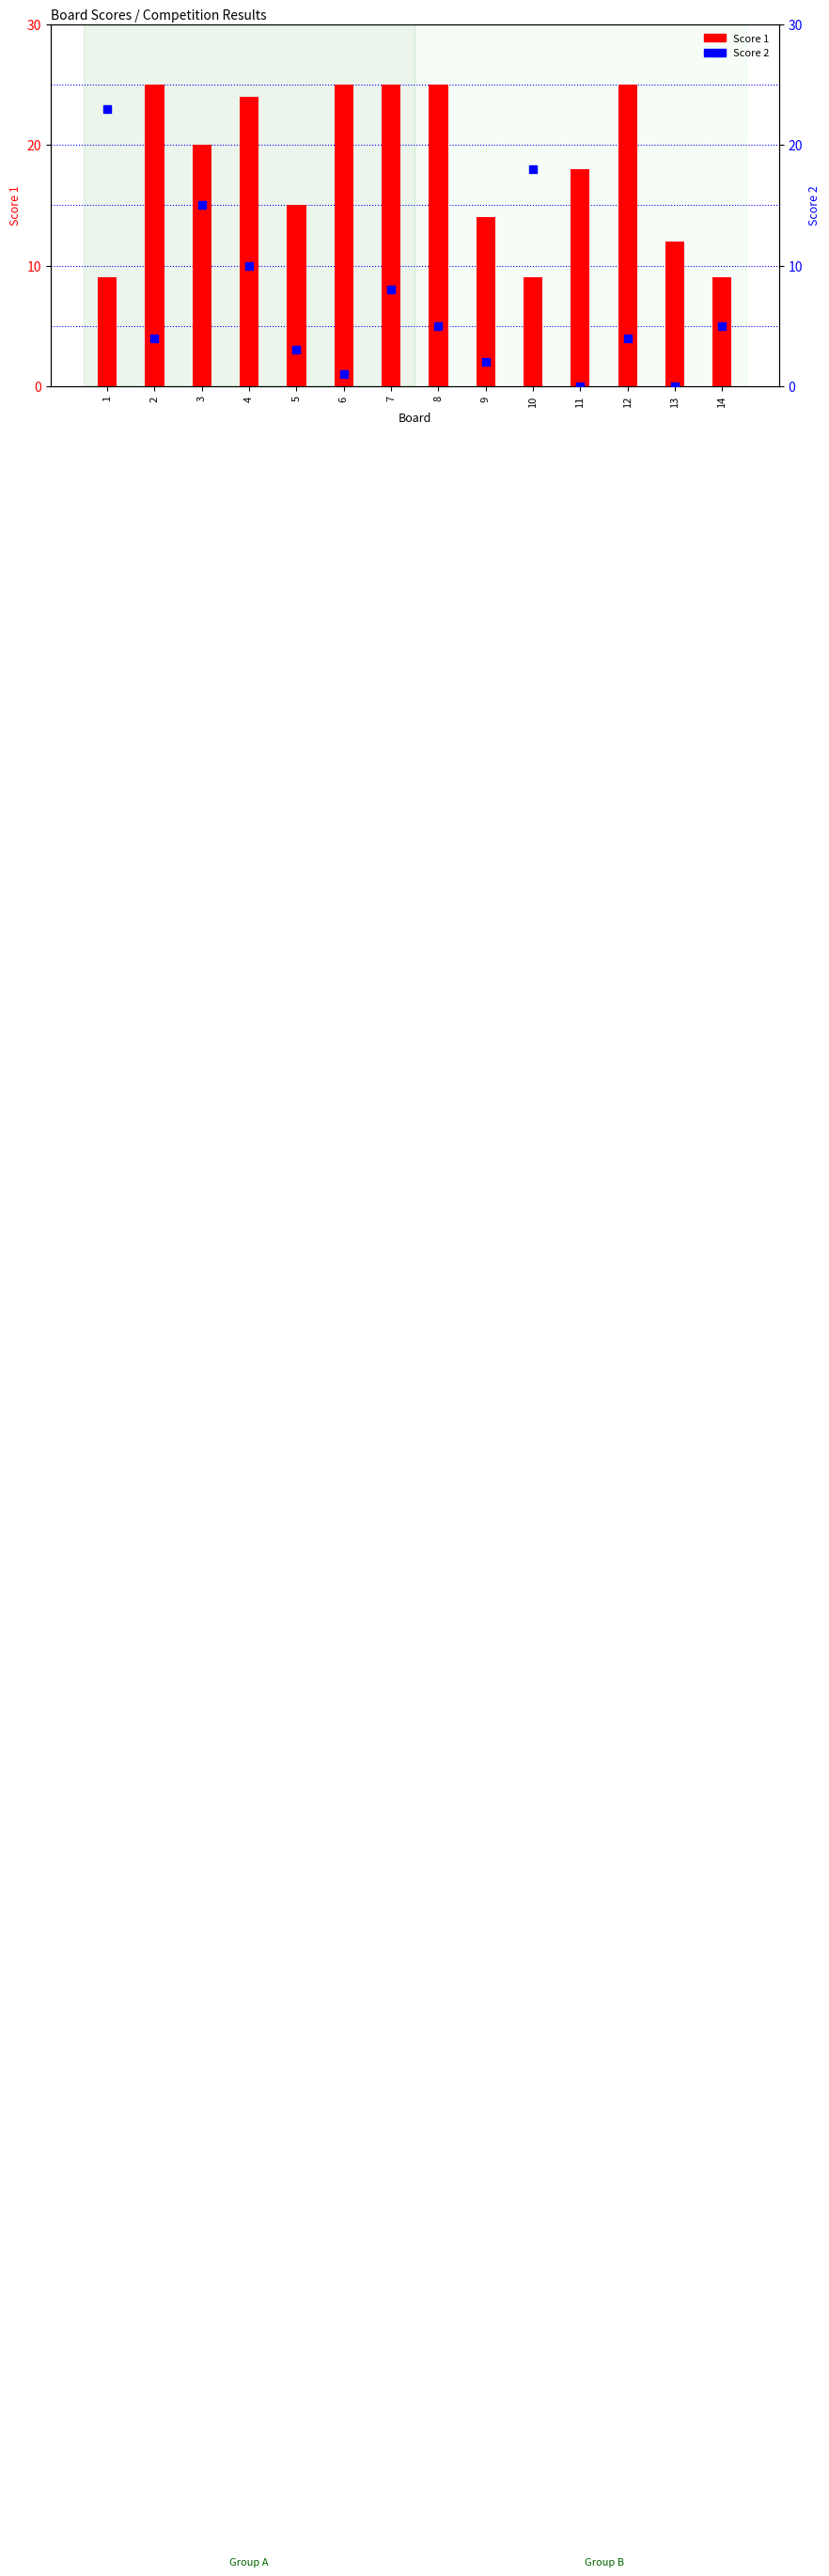

At which category is the sum across all series the highest?

3